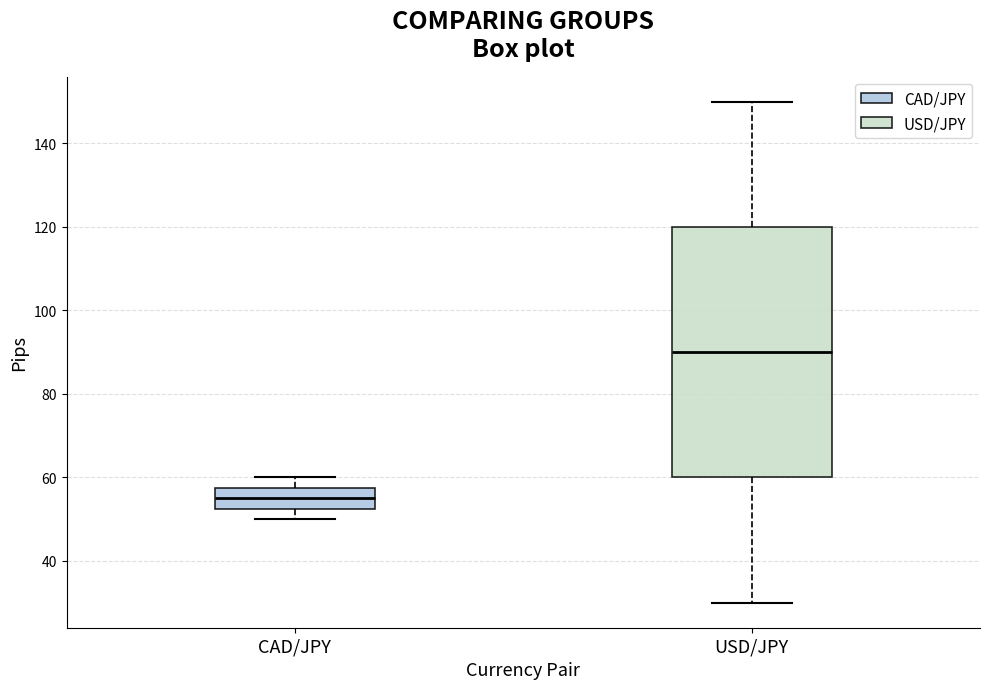

Where is the upper edge of the box for USD/JPY on the y-axis? The values are not printed on the chart, so give them approximately, as read against the axis.

120